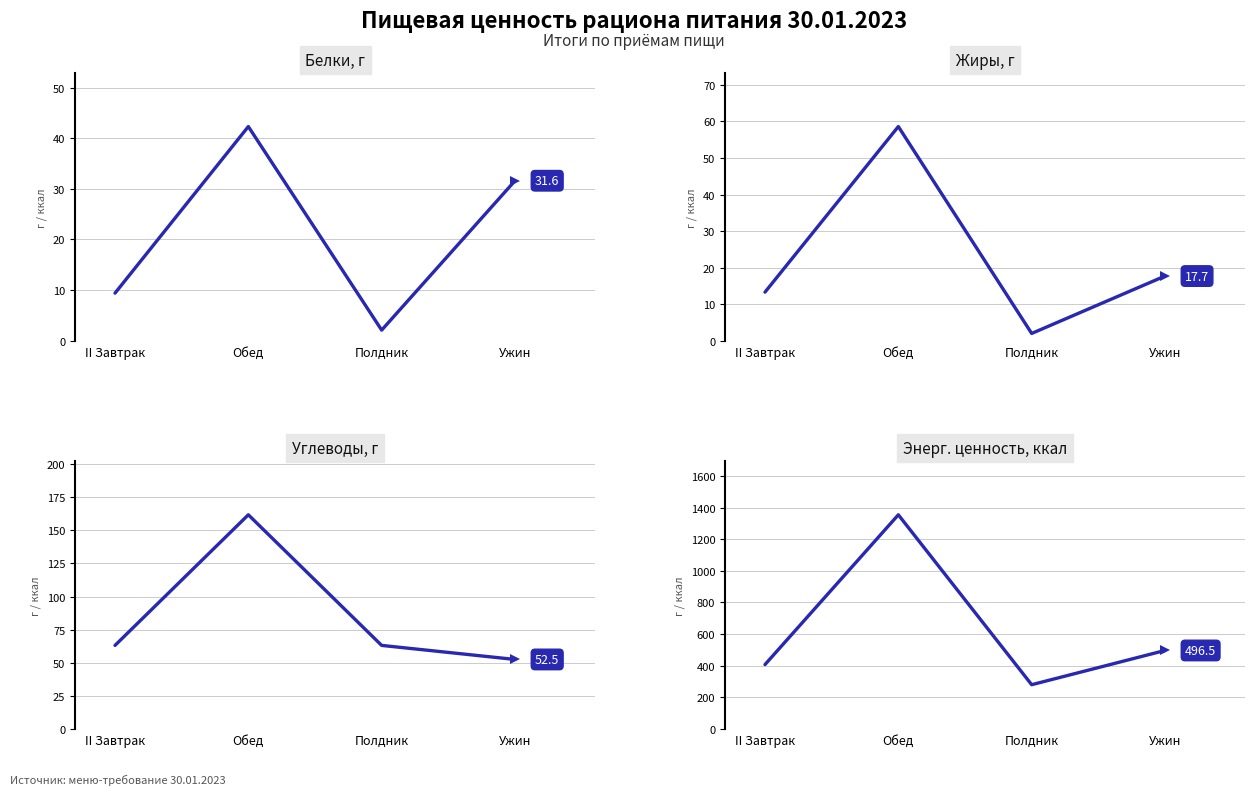

True or false: Жиры, г has a value of 12.9 at Обед.

False